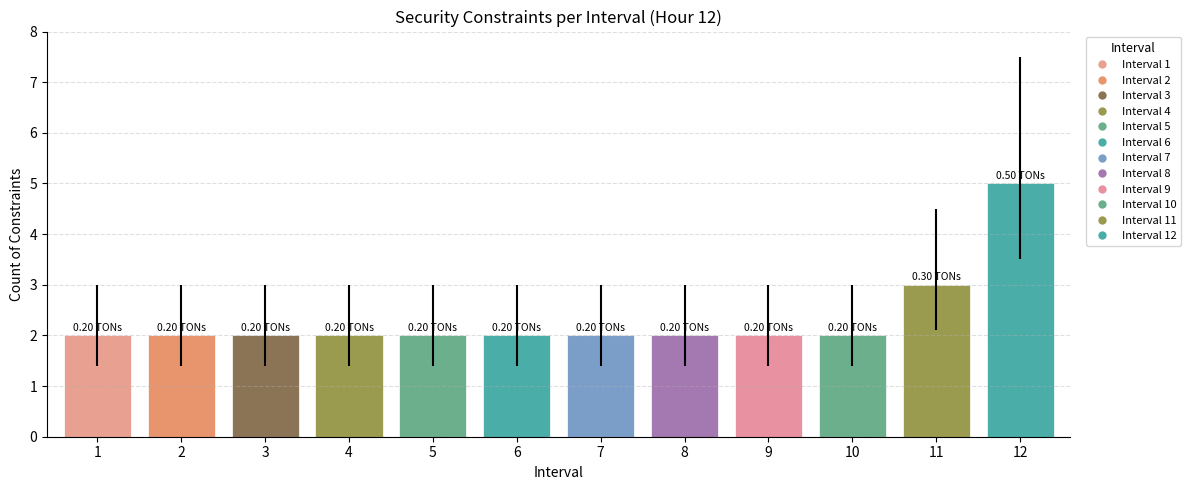

What is the sum of all values?

28